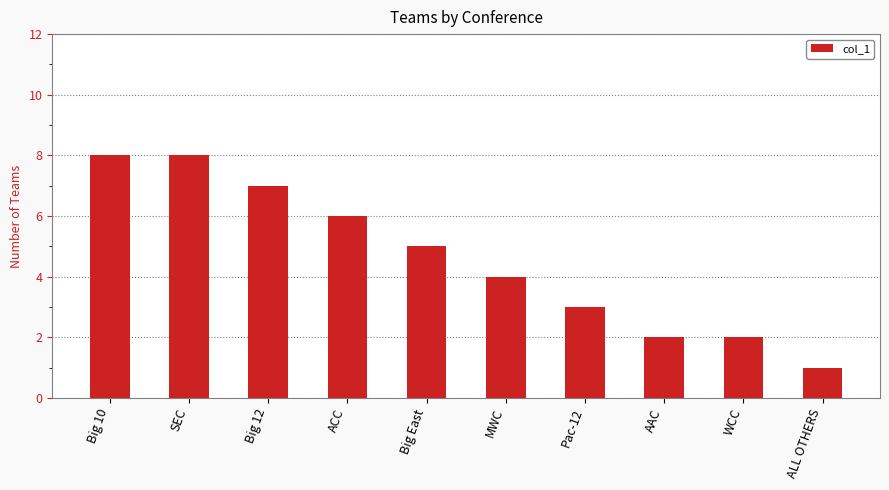

Reading right to left, extract all data points from this chart.

1	2	2	3	4	5	6	7	8	8